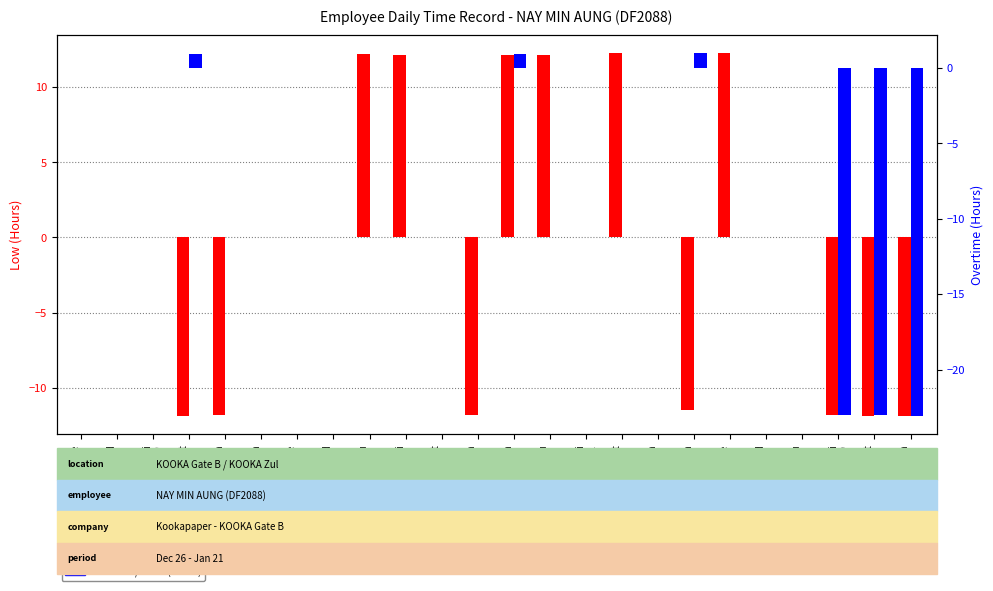

Rank the series at Fri
19 from highest to lowest value.

Low, OT/Break